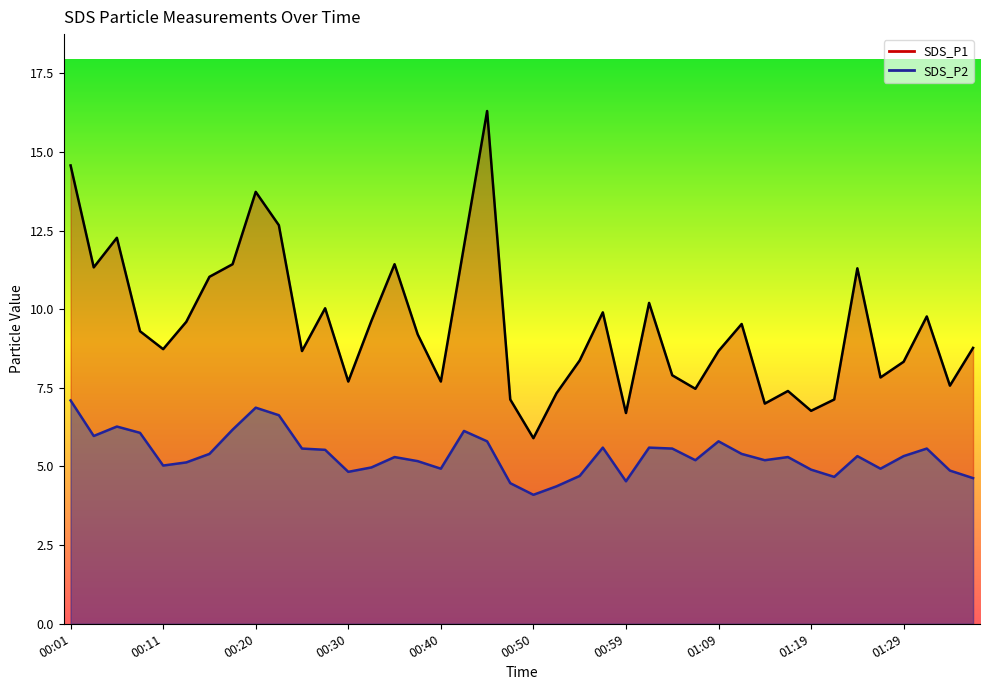

True or false: SDS_P1 and SDS_P2 intersect in this chart.

False